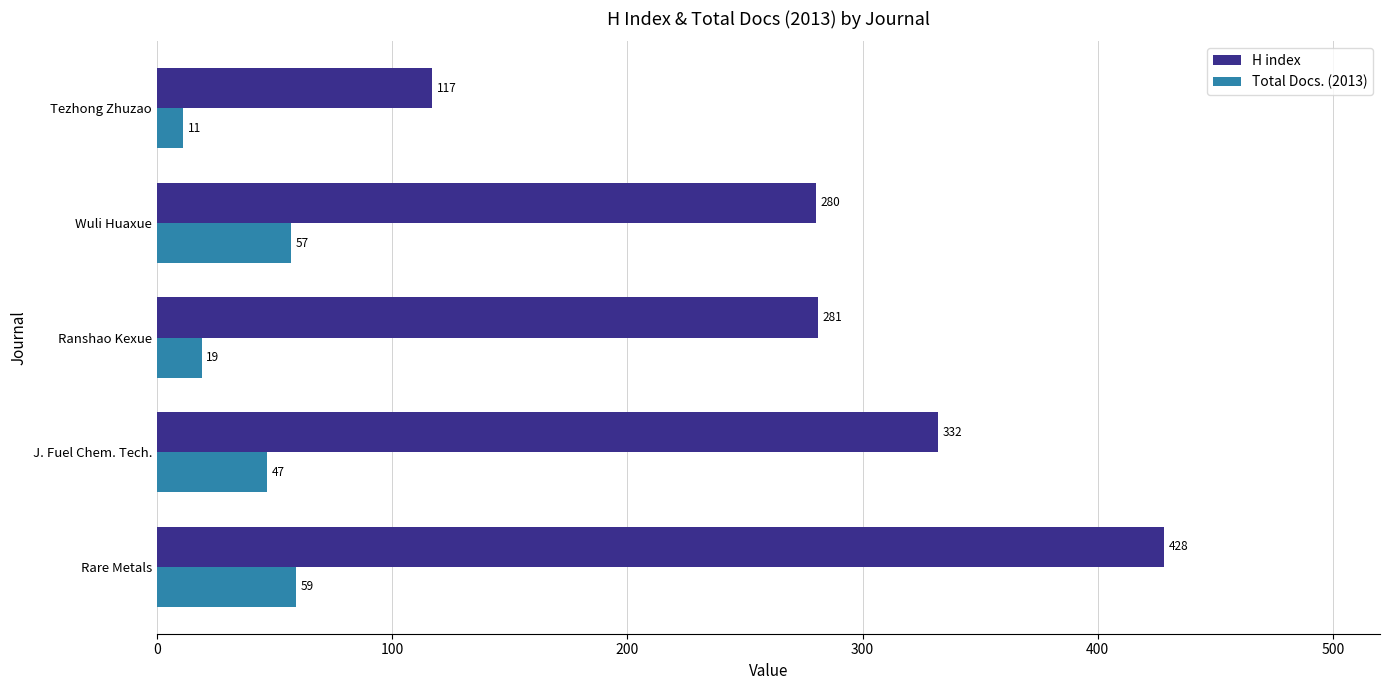

Rank the categories by H index value from lowest to highest.

Tezhong Zhuzao, Wuli Huaxue, Ranshao Kexue, J. Fuel Chem. Tech., Rare Metals